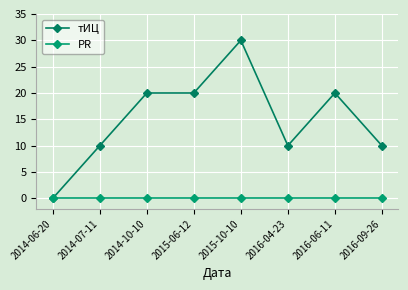

True or false: PR and тИЦ intersect in this chart.

False